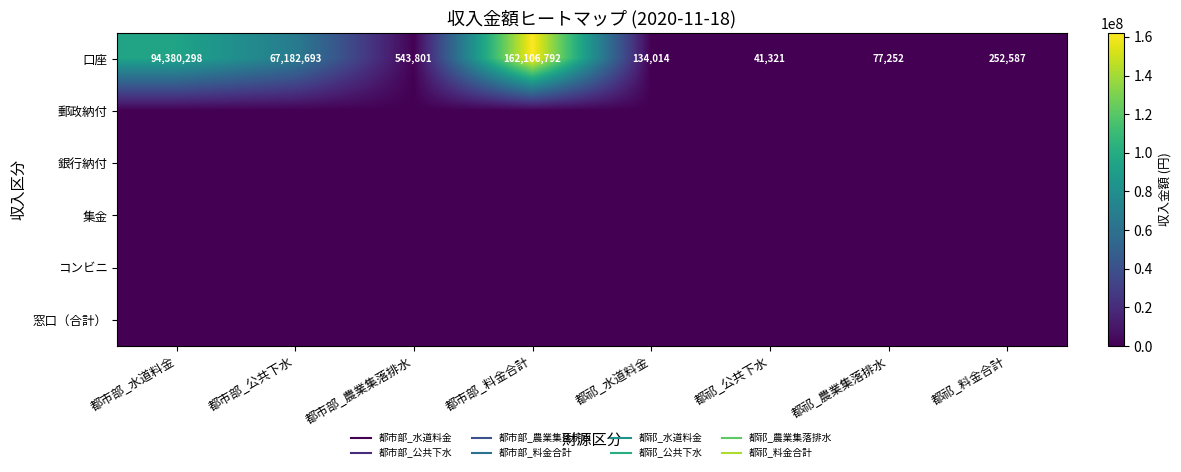

Rank the series by their maximum value, from highest to lowest.

口座, 郵政納付, 銀行納付, 集金, コンビニ, 窓口（合計）